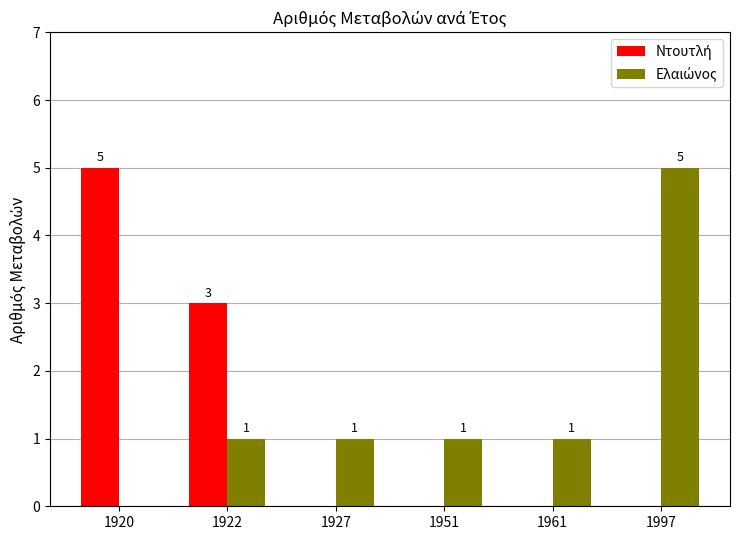

What is the total value across all series at 1922?

4